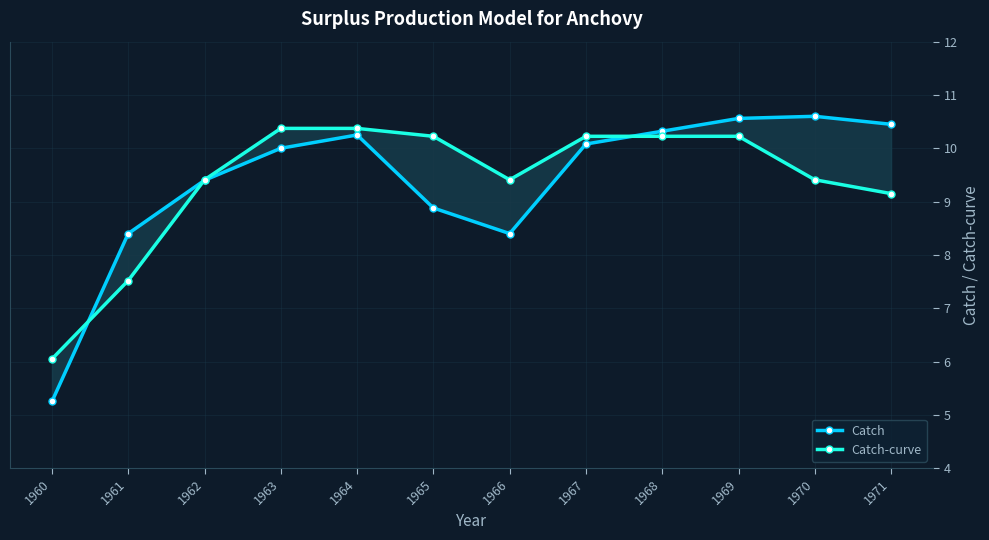

Which has a higher value, 1971 or 1970?

1970